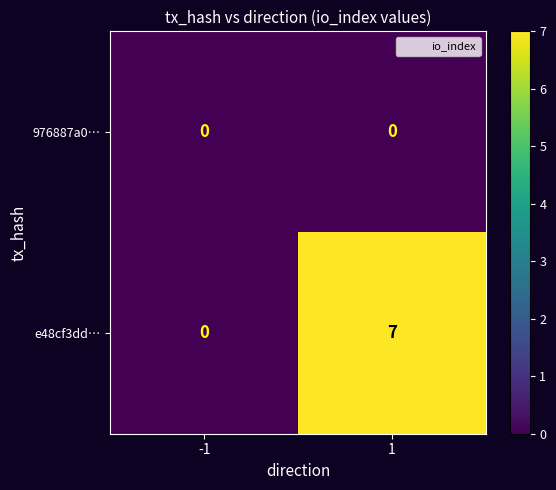

How many categories are shown in the chart?

2